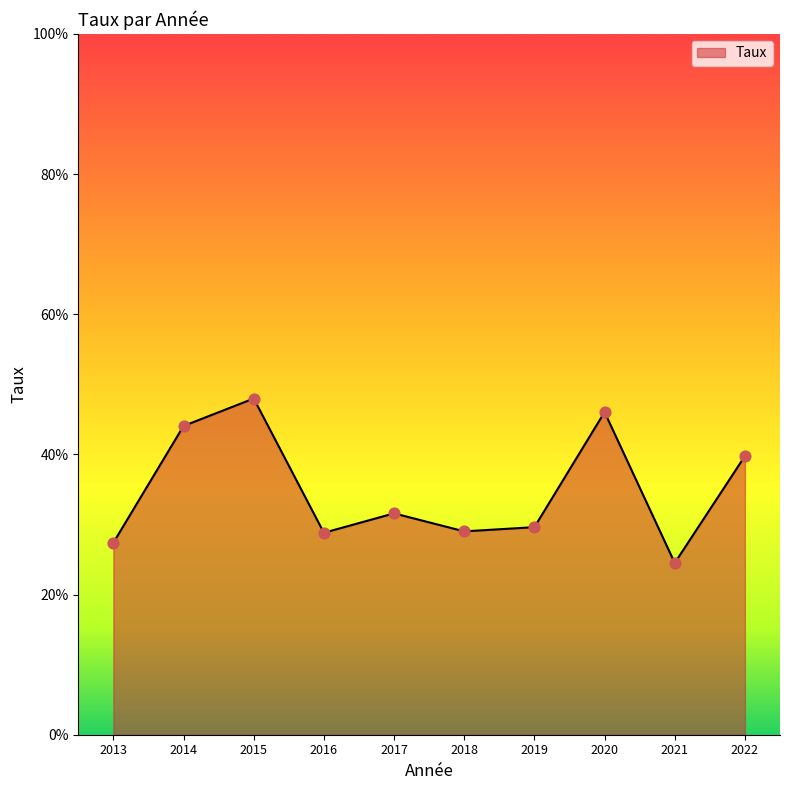

Approximately how many times larger is the value at 2022 compared to 2018?

1.4